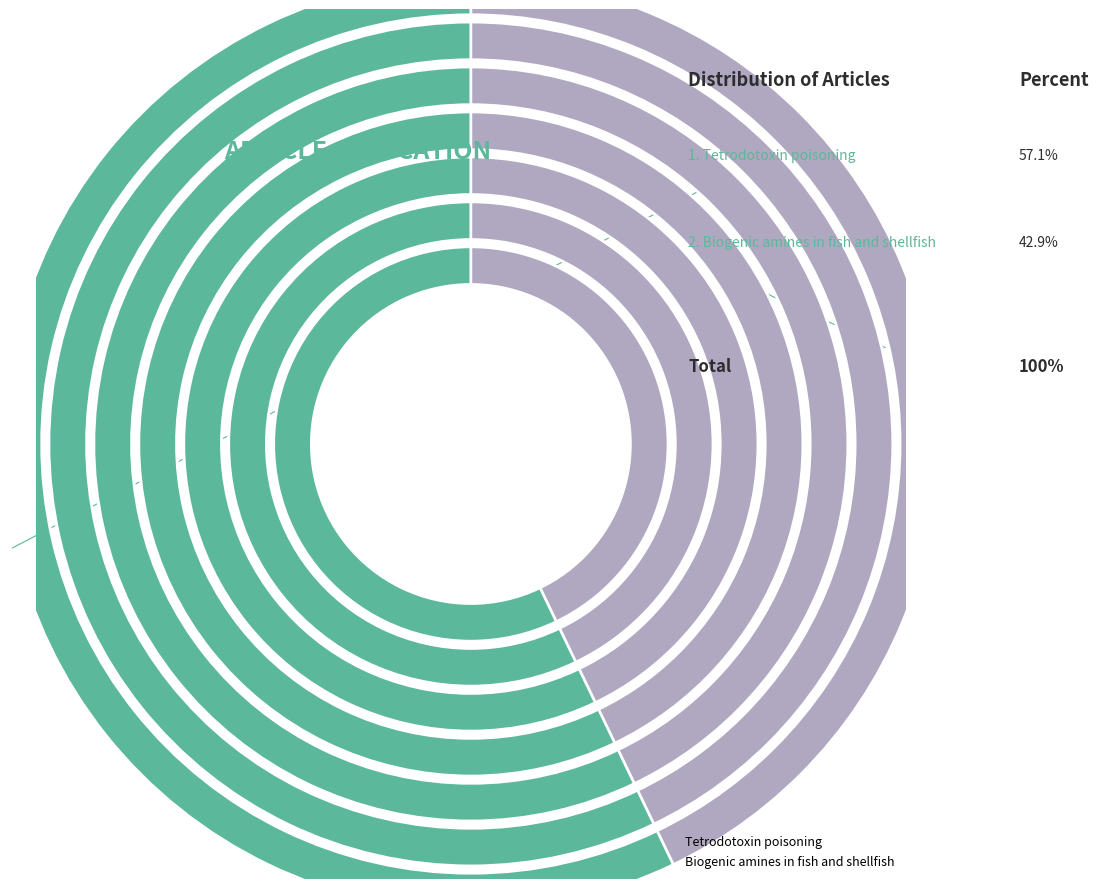

To the nearest percent, what is the difference between the largest and smallest slice percentages?

14%